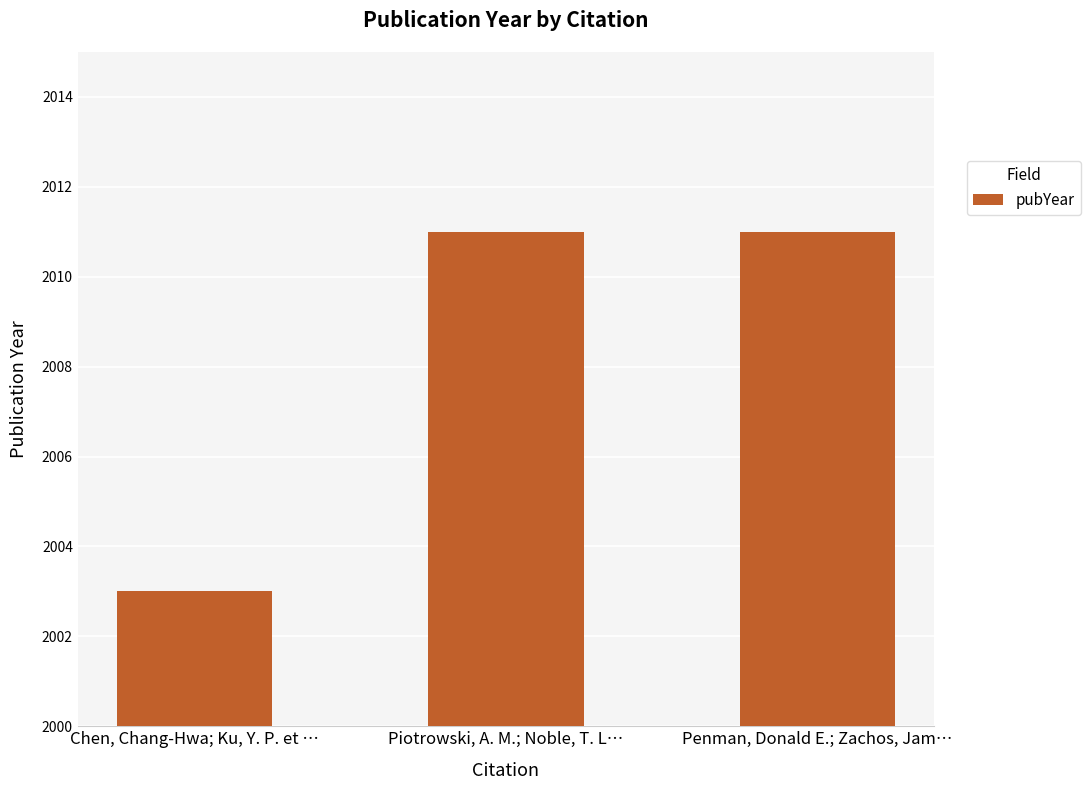

What is the change in value from Chen, Chang-Hwa; Ku, Y. P. et … to Penman, Donald E.; Zachos, Jam…?

+8